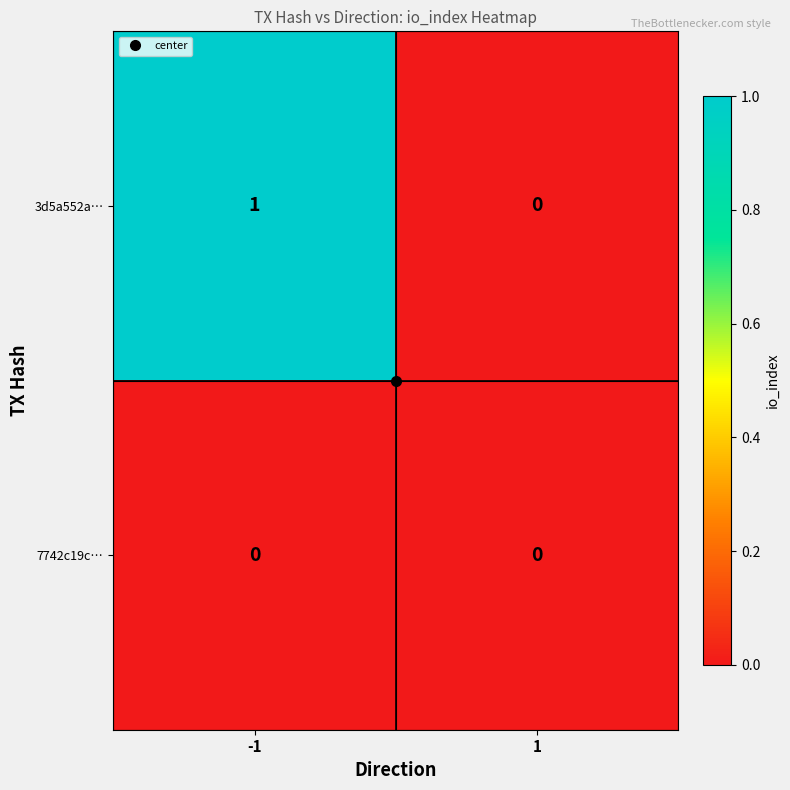

Between -1 and 1, which series saw the biggest shift?

3d5a552a…